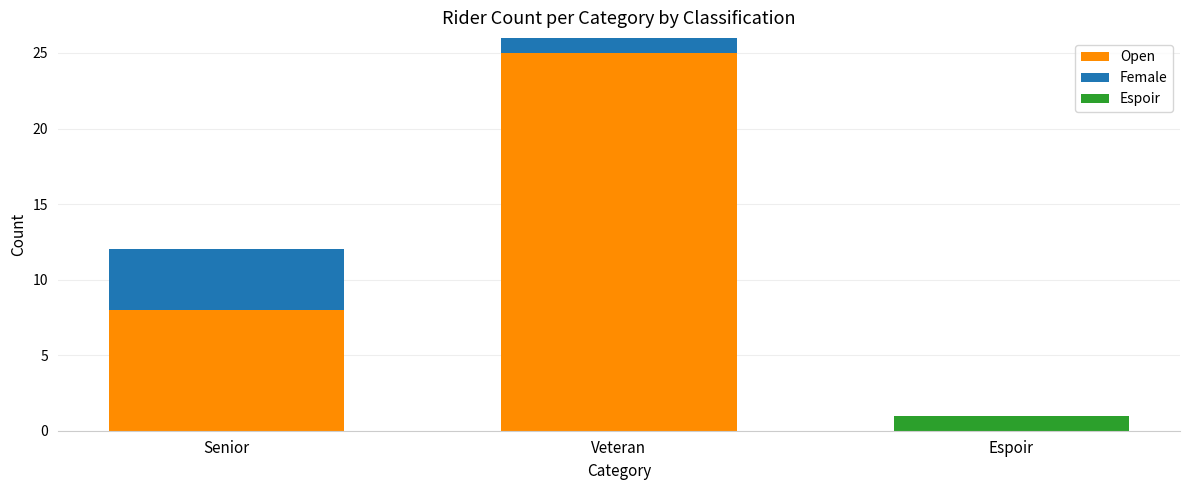

True or false: Open has a value of 8 at Senior.

True